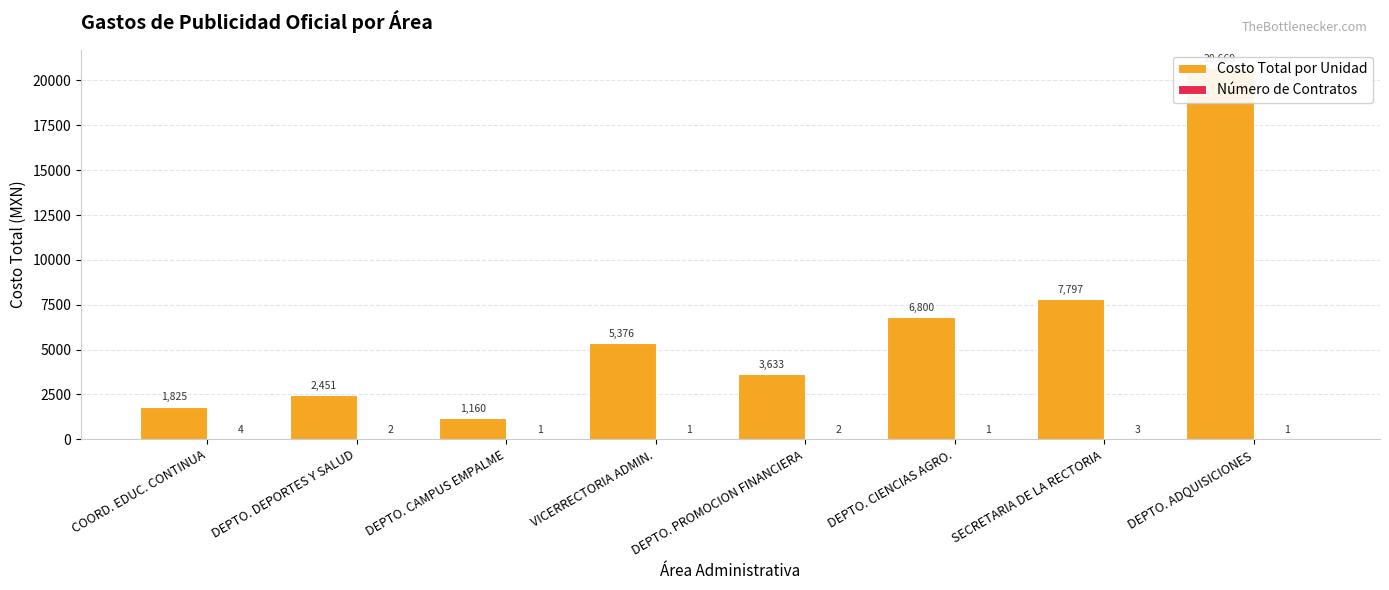

What is the average value of the Número de Contratos series?

1.9